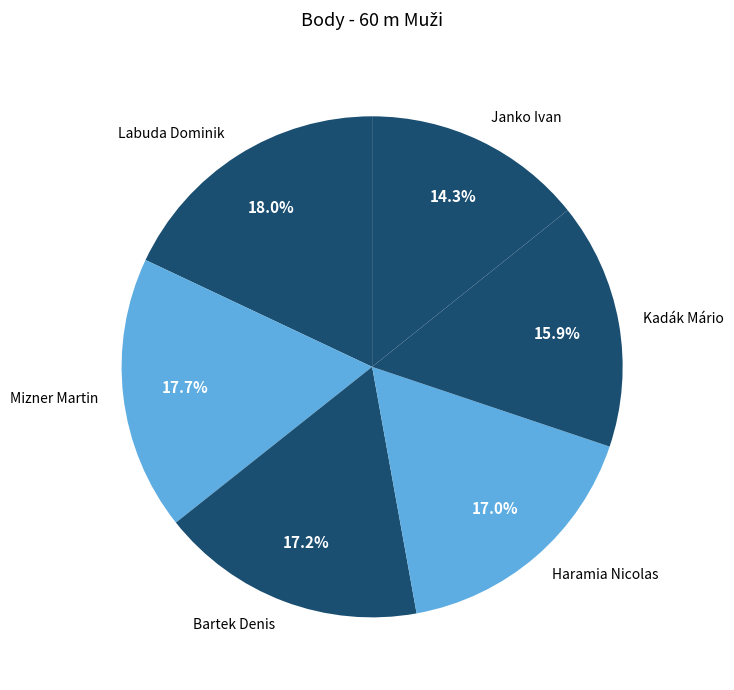

Is Labuda Dominik the majority of the pie?

No